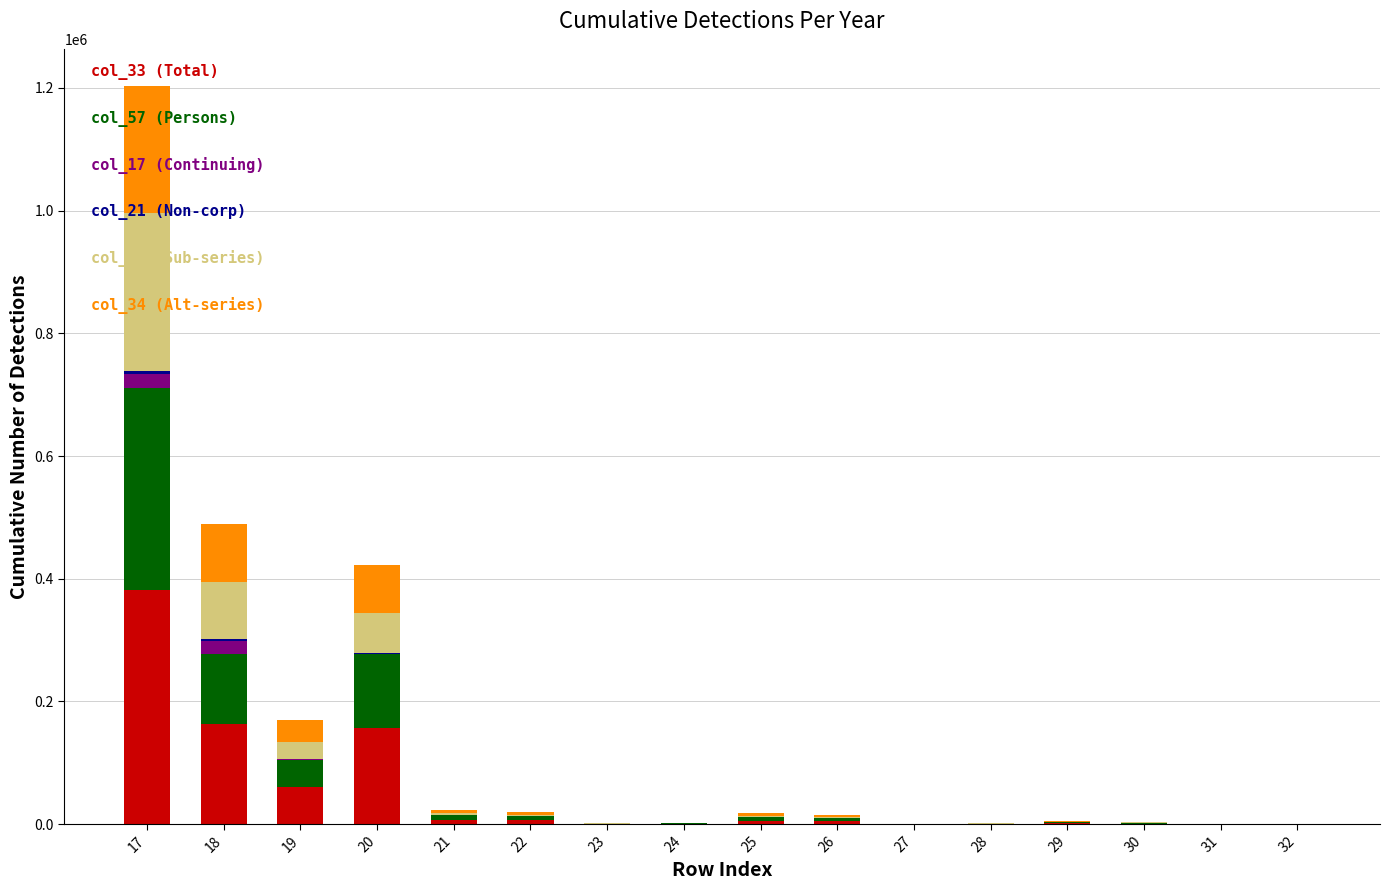

At which category is the sum across all series the highest?

17